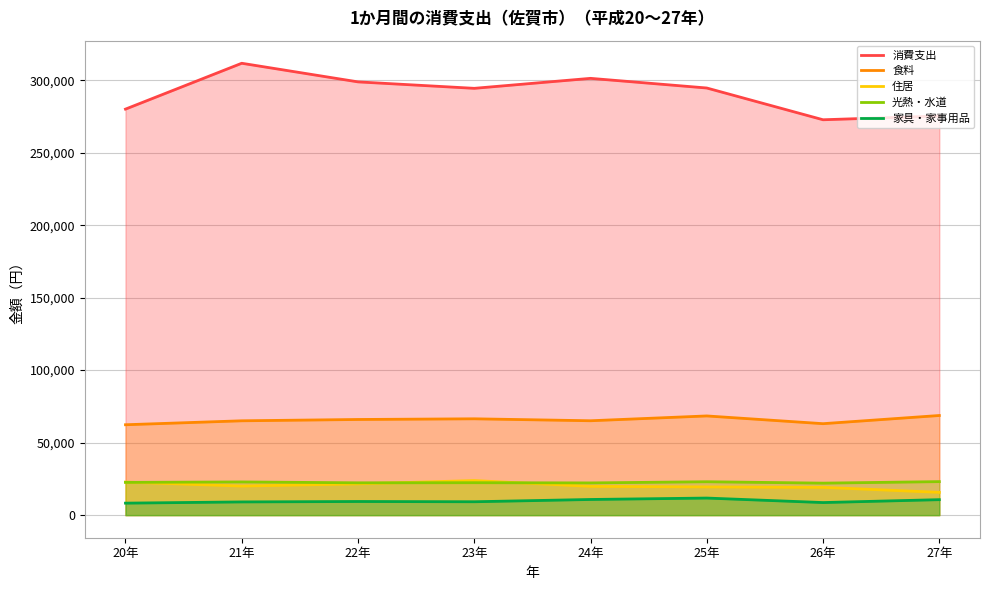

Which label corresponds to the smallest value in the chart?

20年